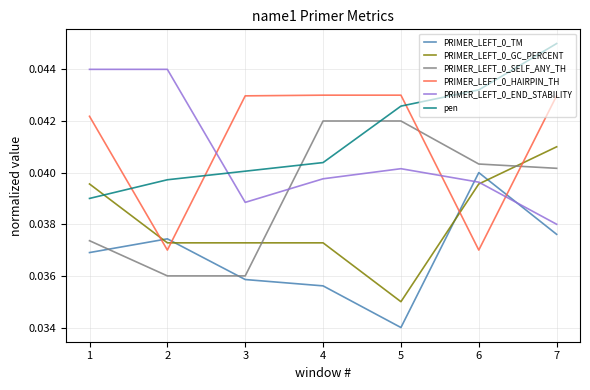

True or false: PRIMER_LEFT_0_HAIRPIN_TH and PRIMER_LEFT_0_SELF_ANY_TH cross at least once.

True